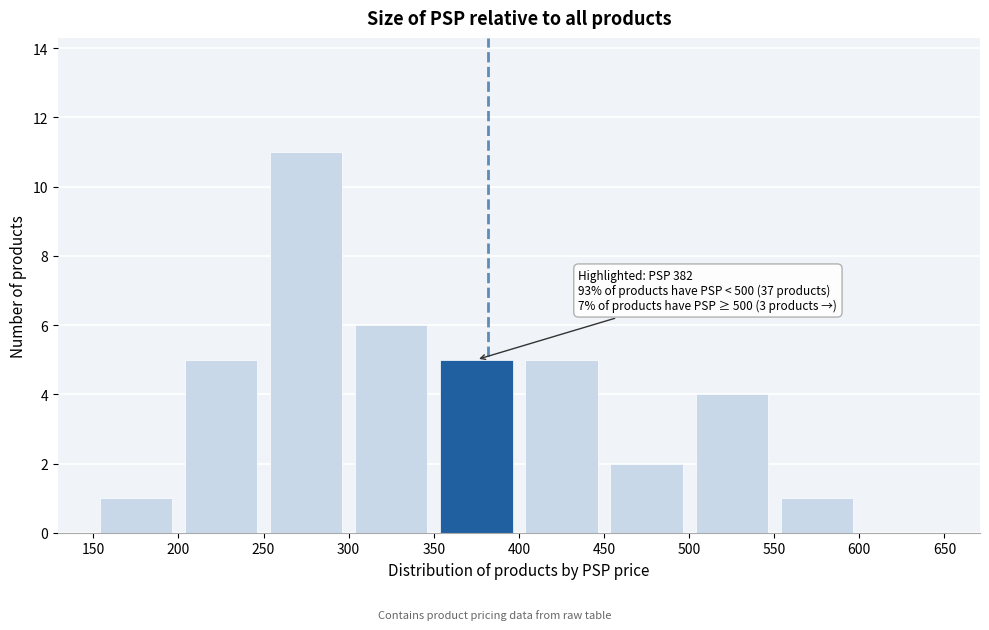

Over which range of the x-axis is the bar tallest?

250 to 300